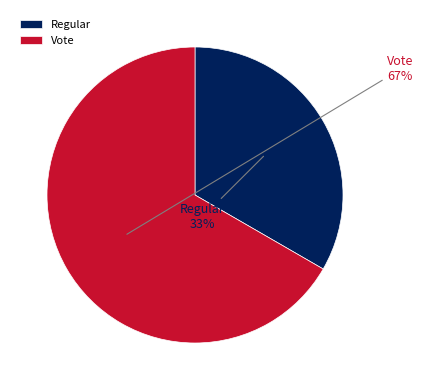

Which has a higher value, Regular or Vote?

Vote